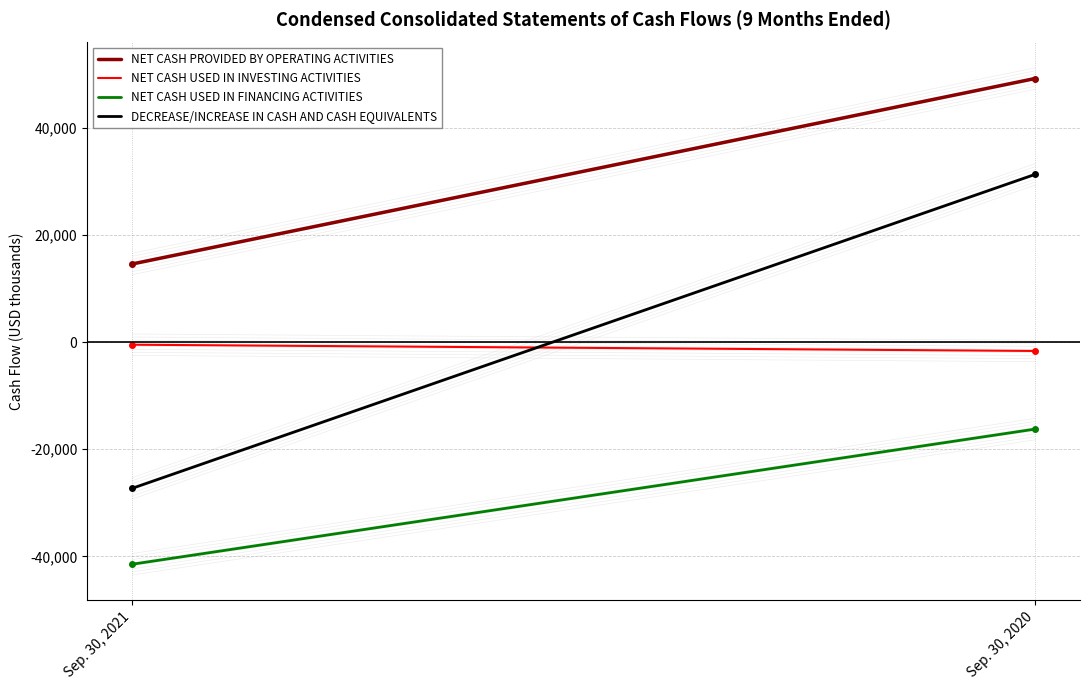

List the series in order of their peak value, lowest first.

NET CASH USED IN FINANCING ACTIVITIES, NET CASH USED IN INVESTING ACTIVITIES, DECREASE/INCREASE IN CASH AND CASH EQUIVALENTS, NET CASH PROVIDED BY OPERATING ACTIVITIES